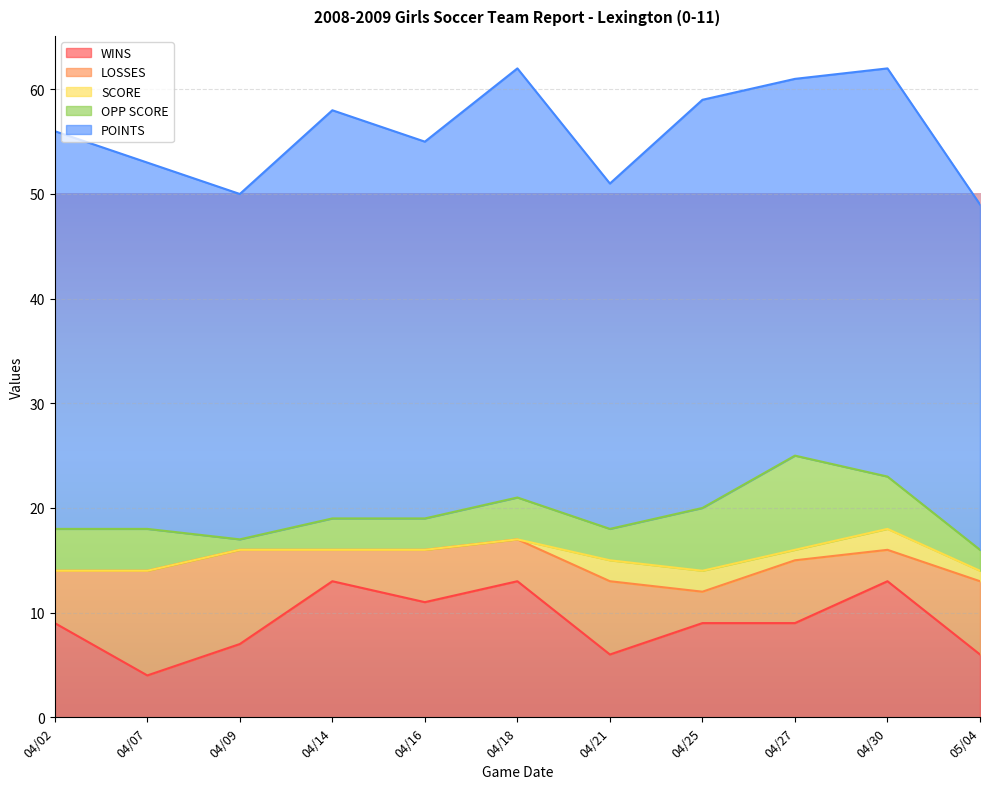

What is the highest value of the WINS series?

13